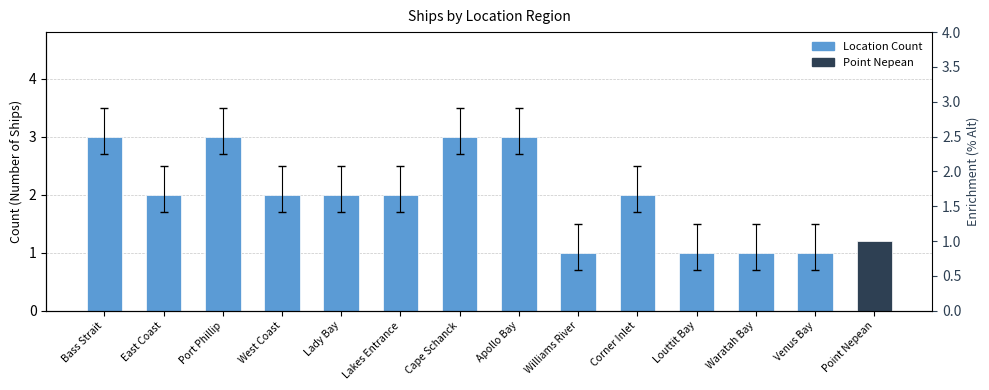

True or false: the data shows 1 at Venus Bay.

True